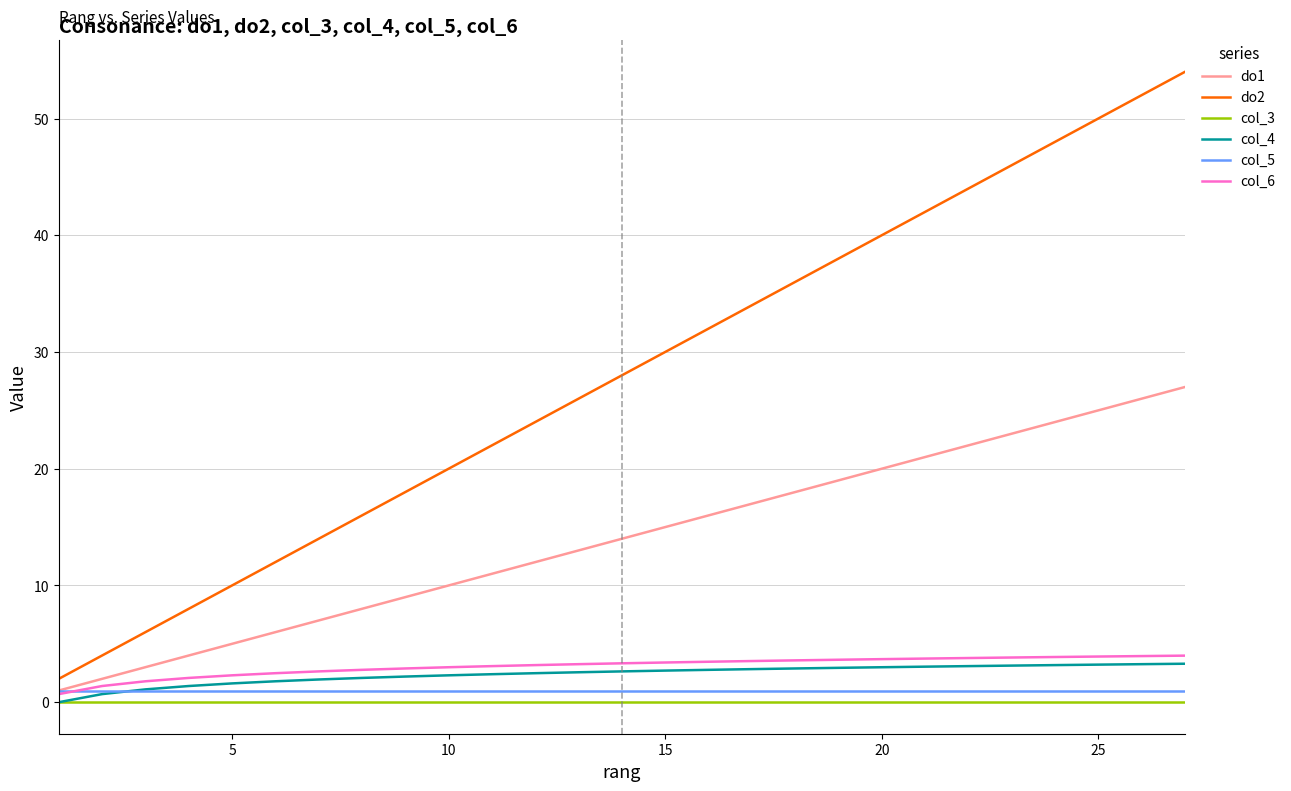

True or false: col_4 and col_6 cross at least once.

False